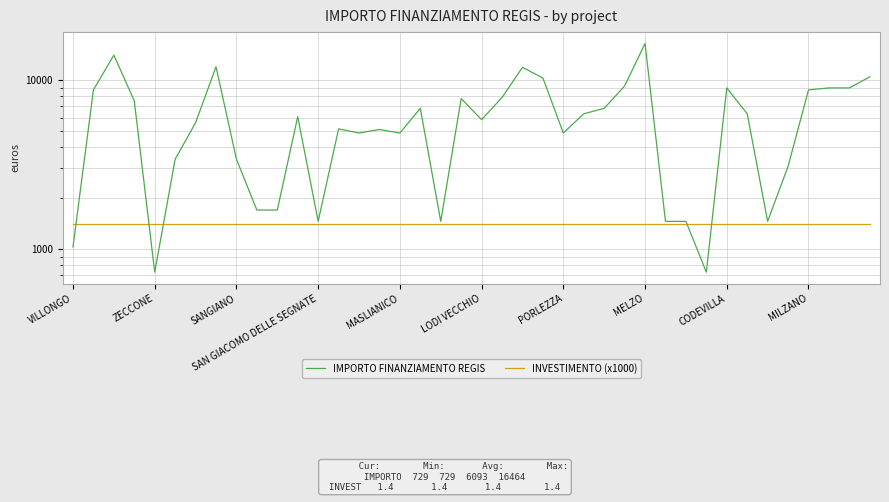

At how many categories does at least one series exceed 9068?

7